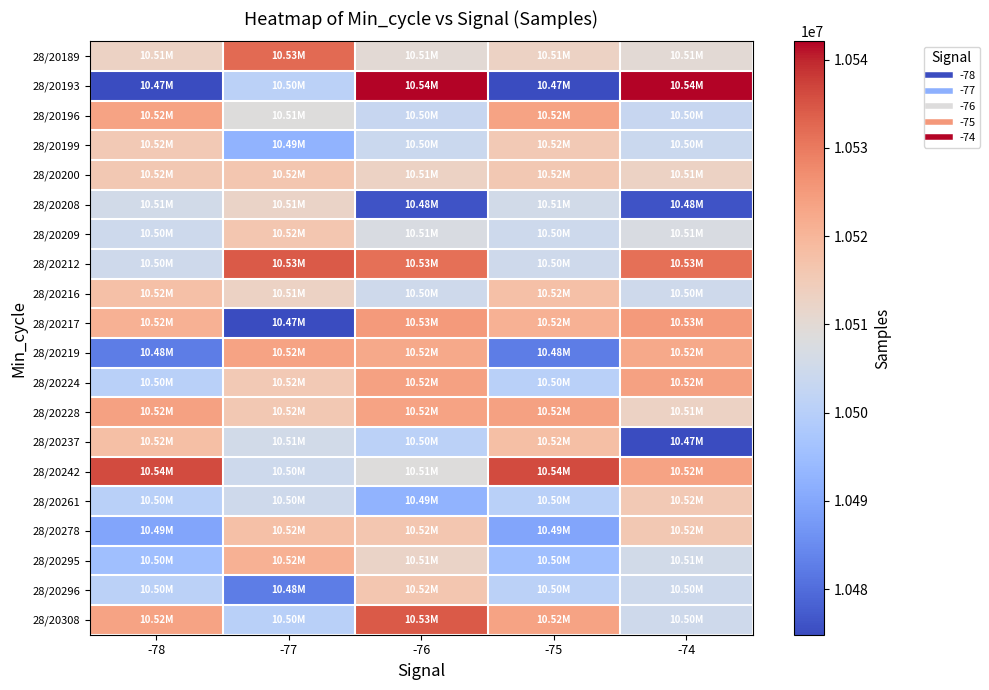

How many series are shown in this chart?

20